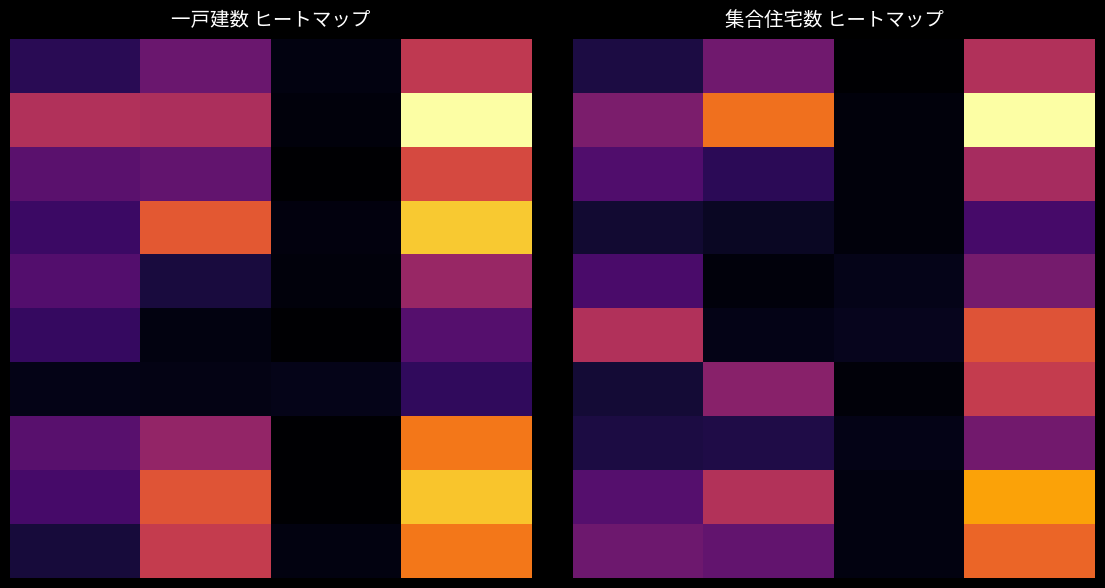

At how many categories does at least one series exceed 29?

15